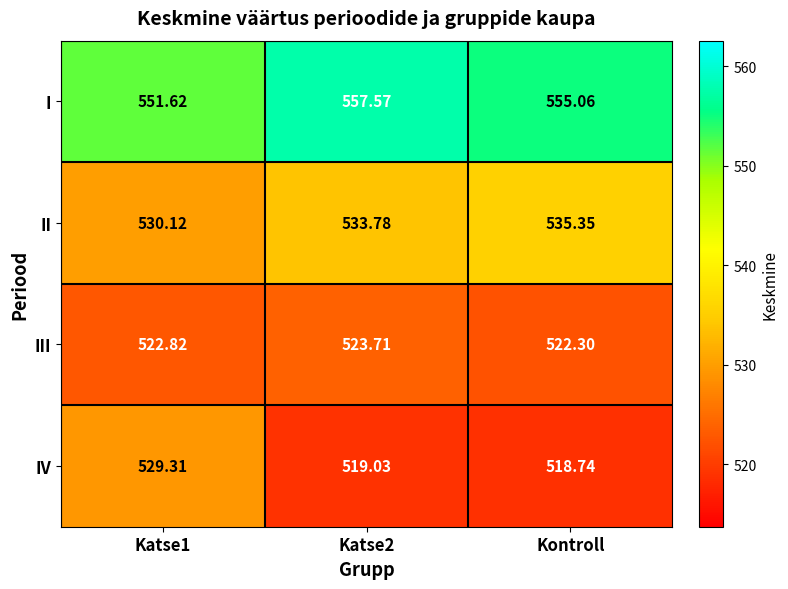

Is the value of II at Katse1 greater than the value of III at Katse2?

Yes